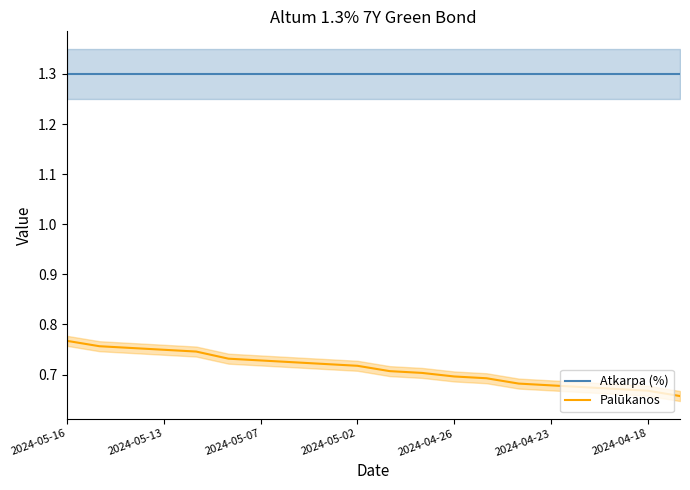

What is the minimum value shown in the chart?

0.7